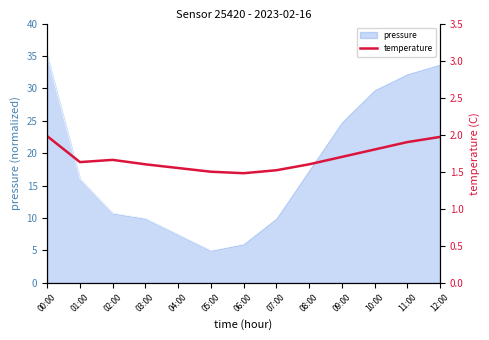

How many data points does each series have?

13